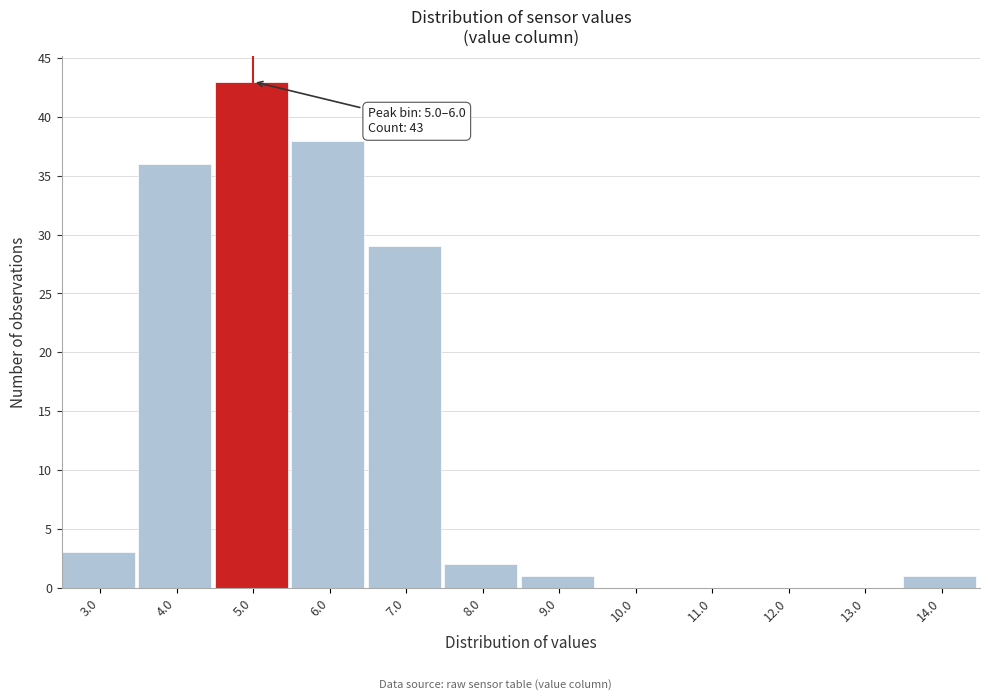

Reading left to right, extract all data points from this chart.

3.0=3	4.0=36	5.0=43	6.0=38	7.0=29	8.0=2	9.0=1	10.0=0	11.0=0	12.0=0	13.0=0	14.0=1